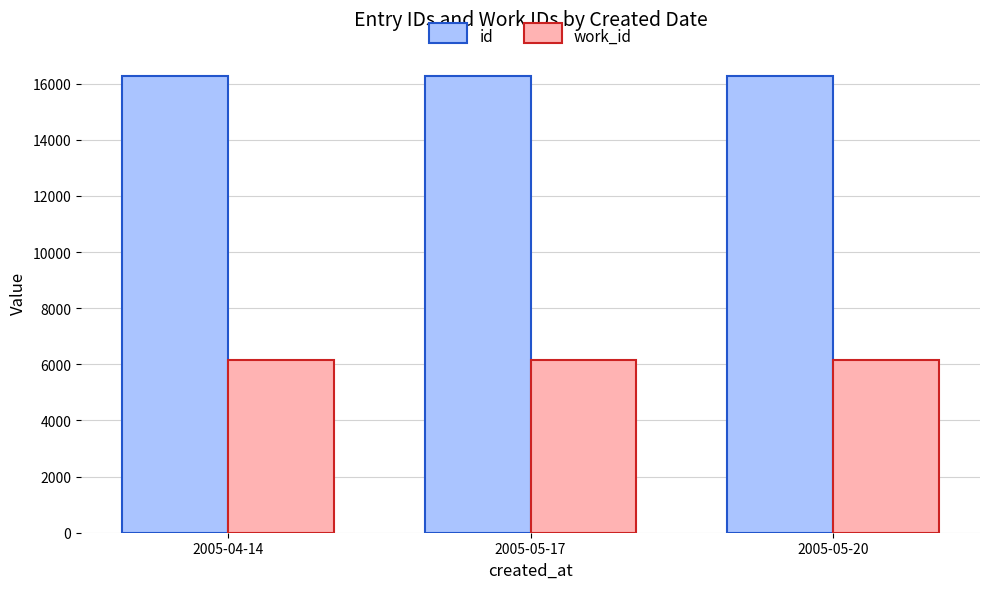

What is the label of the 2nd bar from the left?

2005-05-17